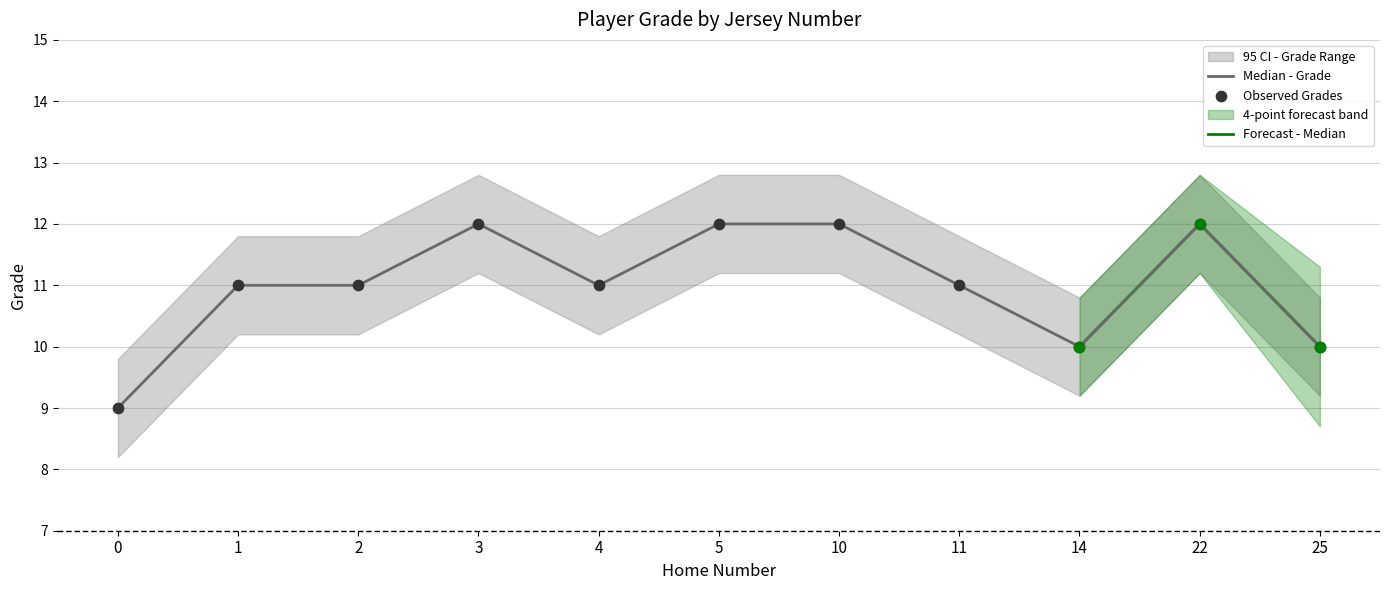

Which series reaches the maximum Y coordinate?

Grade